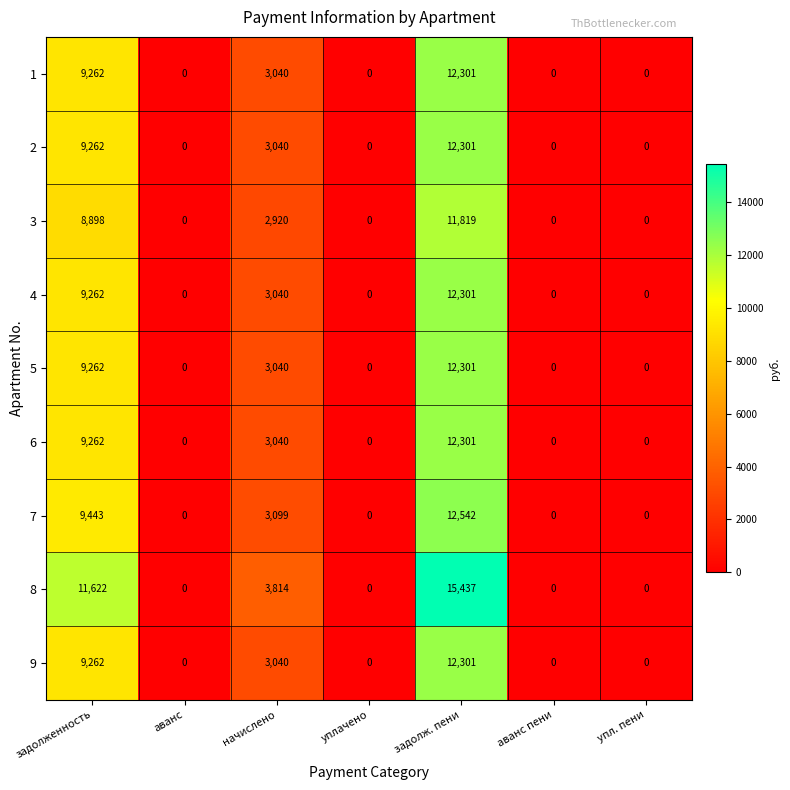

At which label is 2 closest to 6150?

начислено